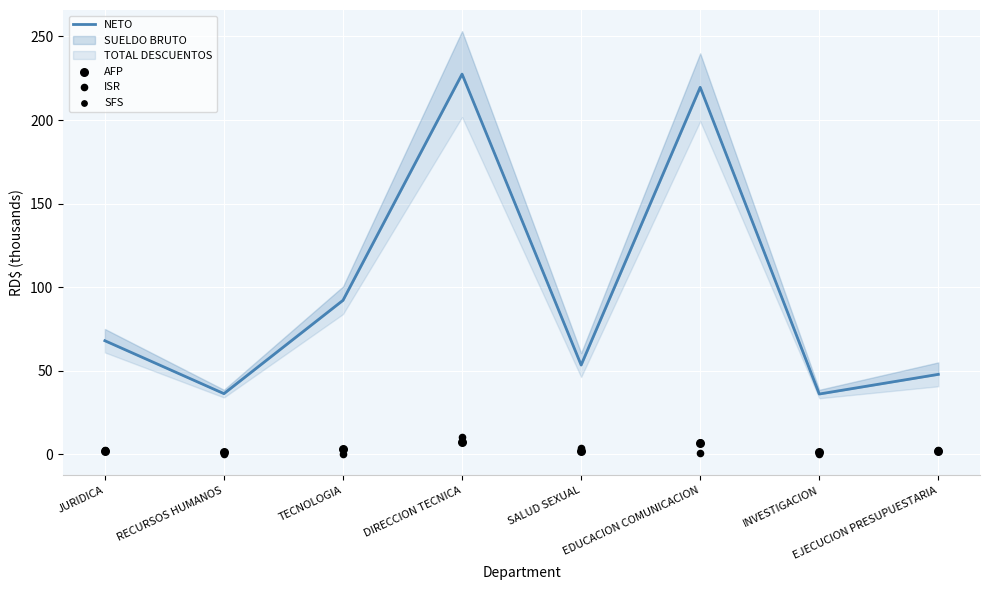

Is the value of AFP at RECURSOS HUMANOS greater than the value of ISR at TECNOLOGIA?

Yes